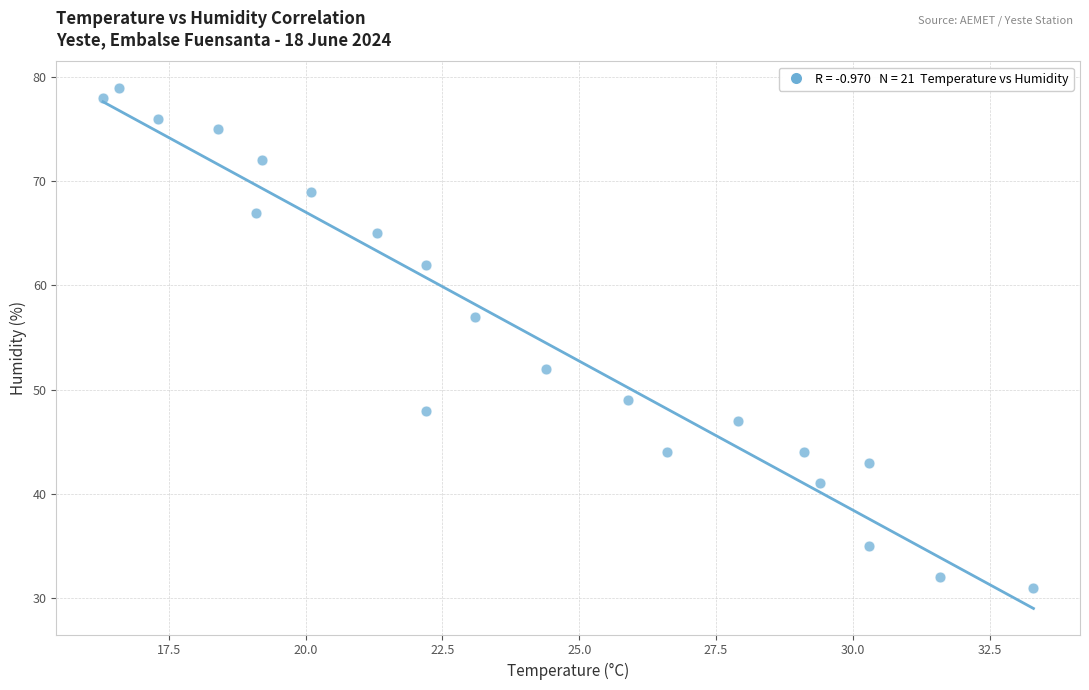

What Y value in the scatter plot is closest to 55?

57